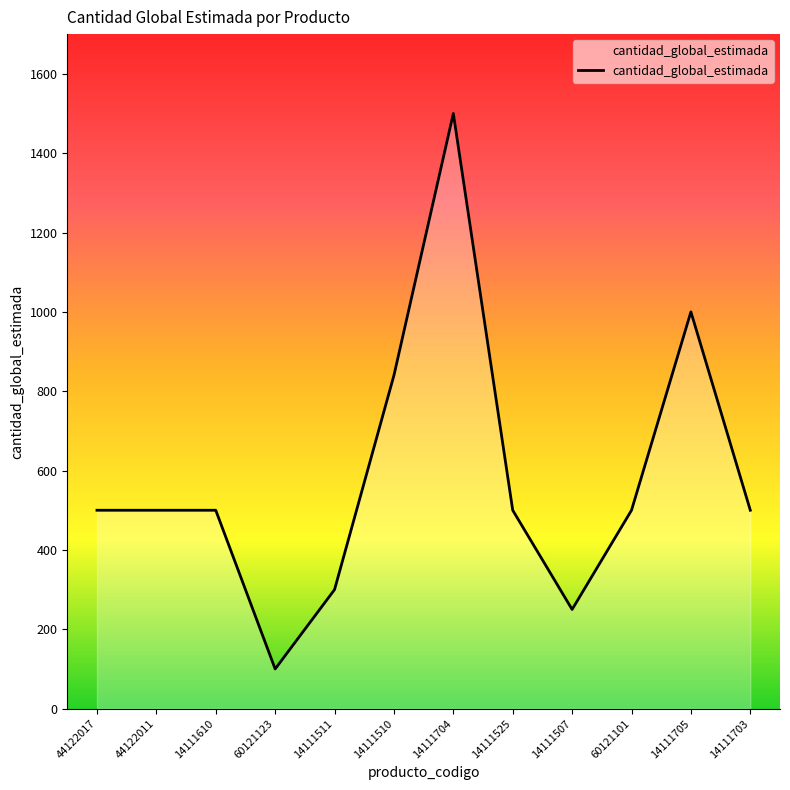

Approximately how many times larger is the value at 14111705 compared to 14111511?

3.3